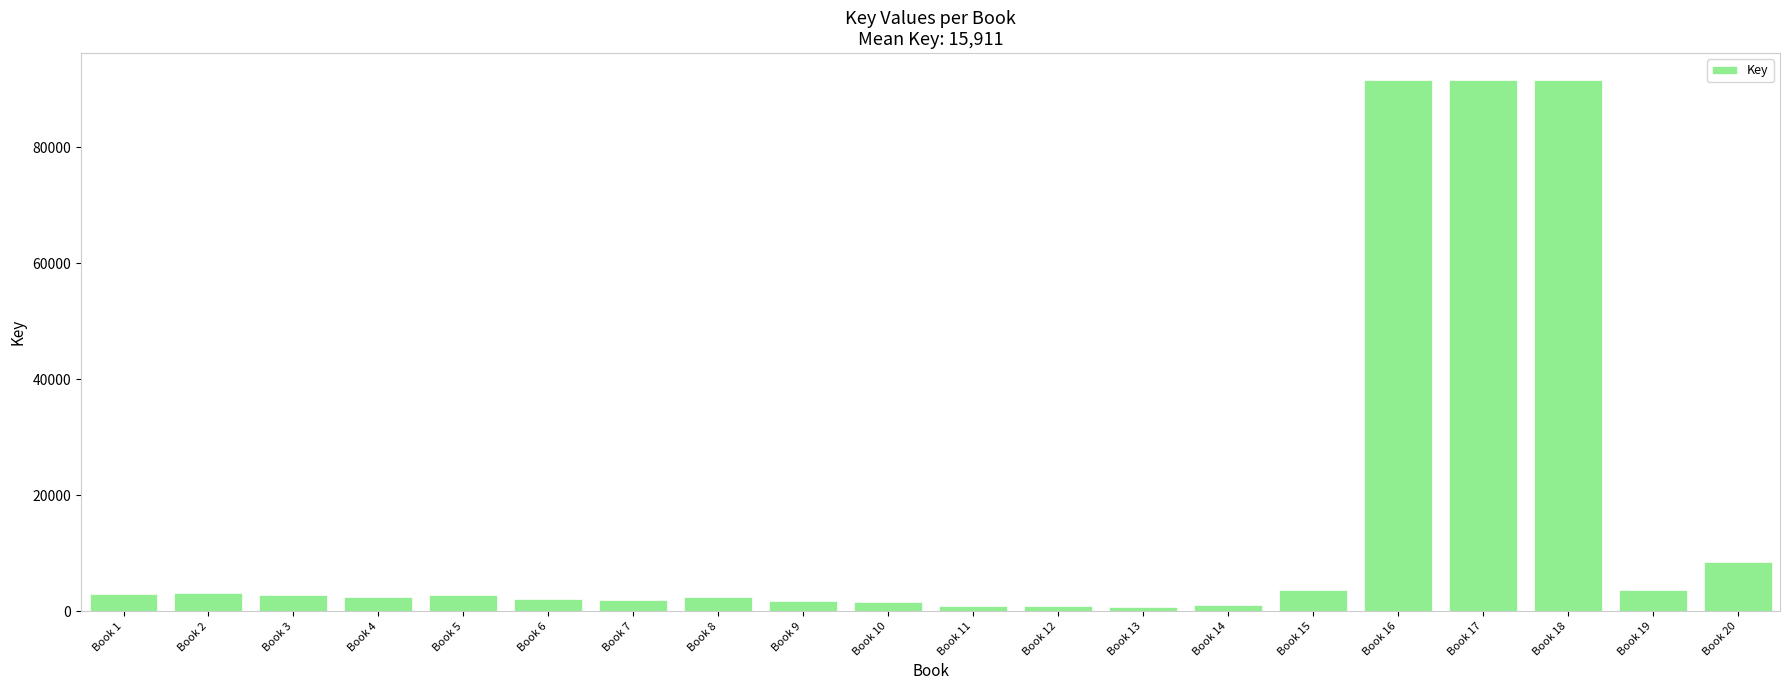

The value at Book 2 is 3085. True or false?

True